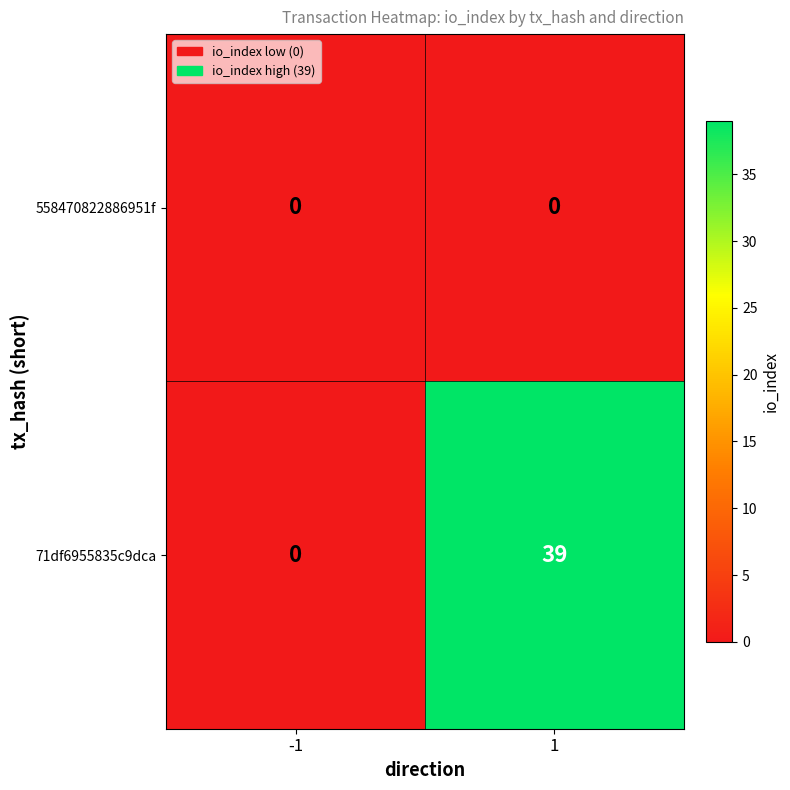

What is the maximum value shown in the chart?

39